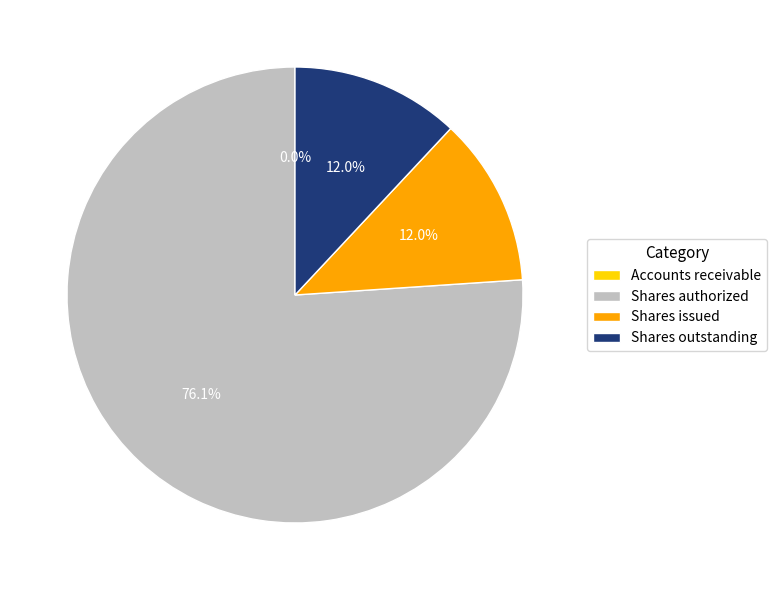

What is the largest slice in the pie chart?

Shares authorized